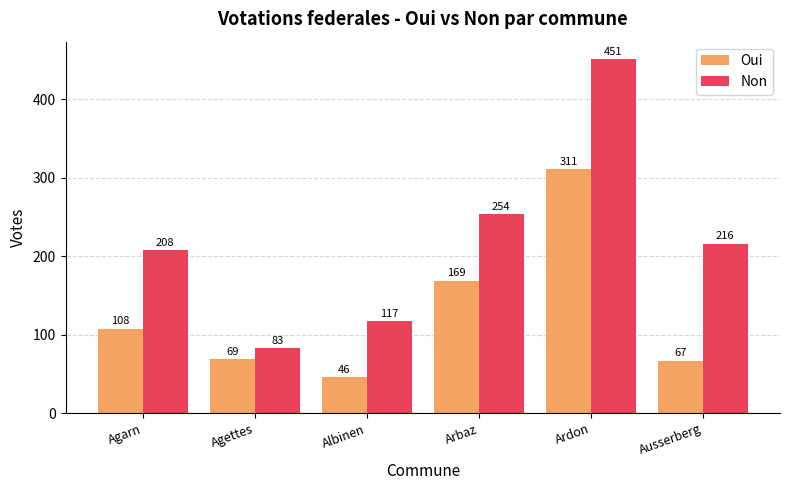

What is the value of the Non bar at the 5th from the left?

451